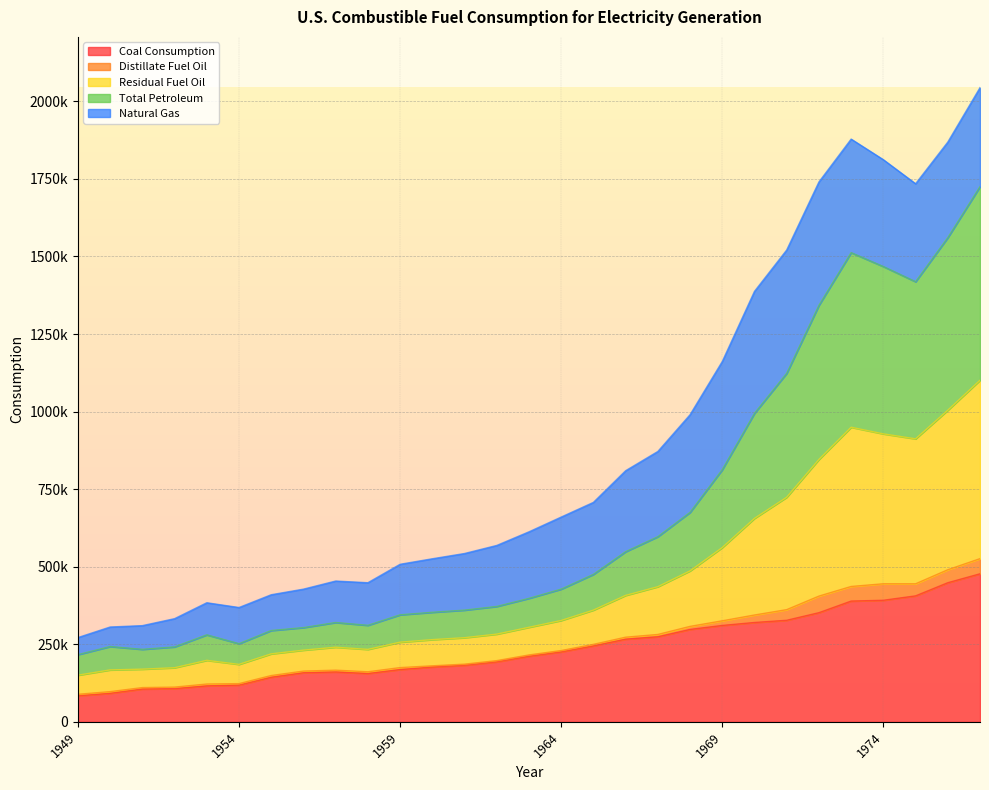

True or false: Residual Fuel Oil has a value of 688957.9 at 1973.

False